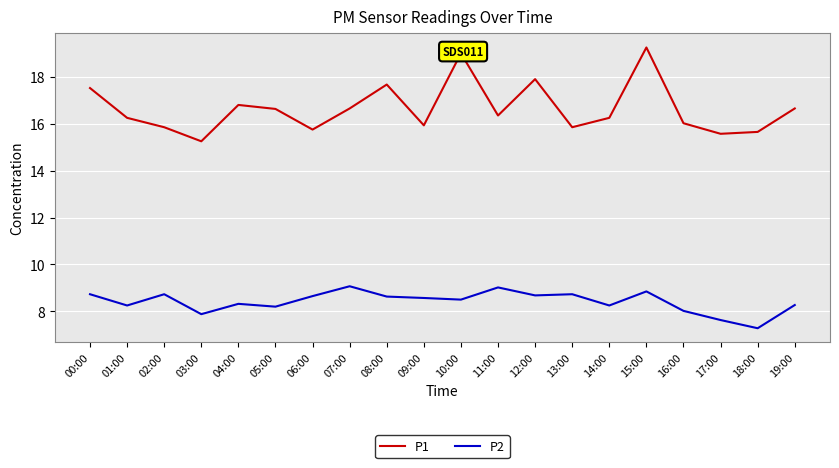

Rank the series at 18:00 from lowest to highest value.

P2, P1